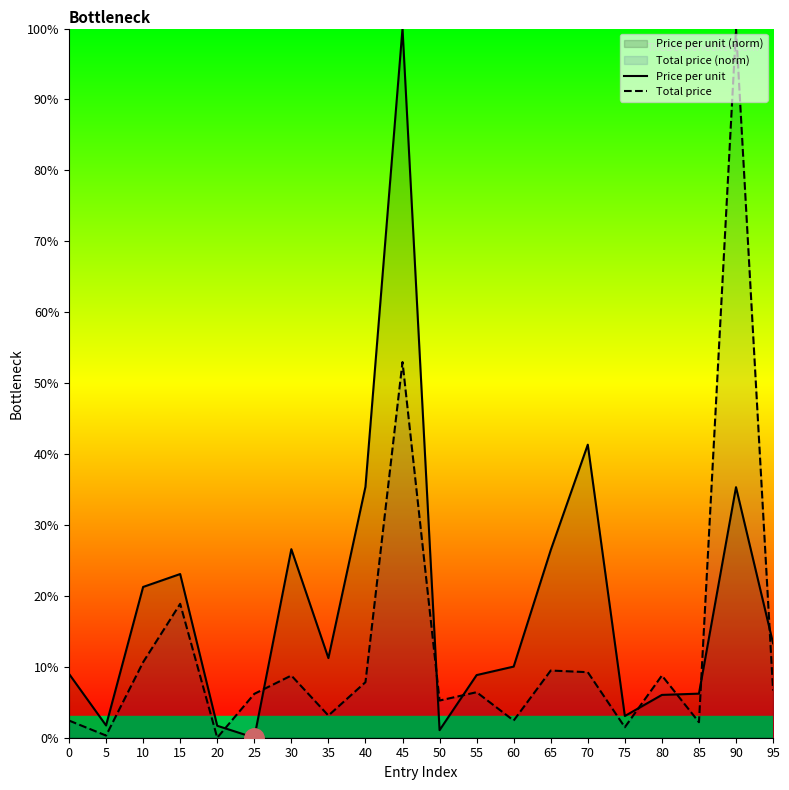

What is the value of the Total price point at the 20th from the left?

6.7